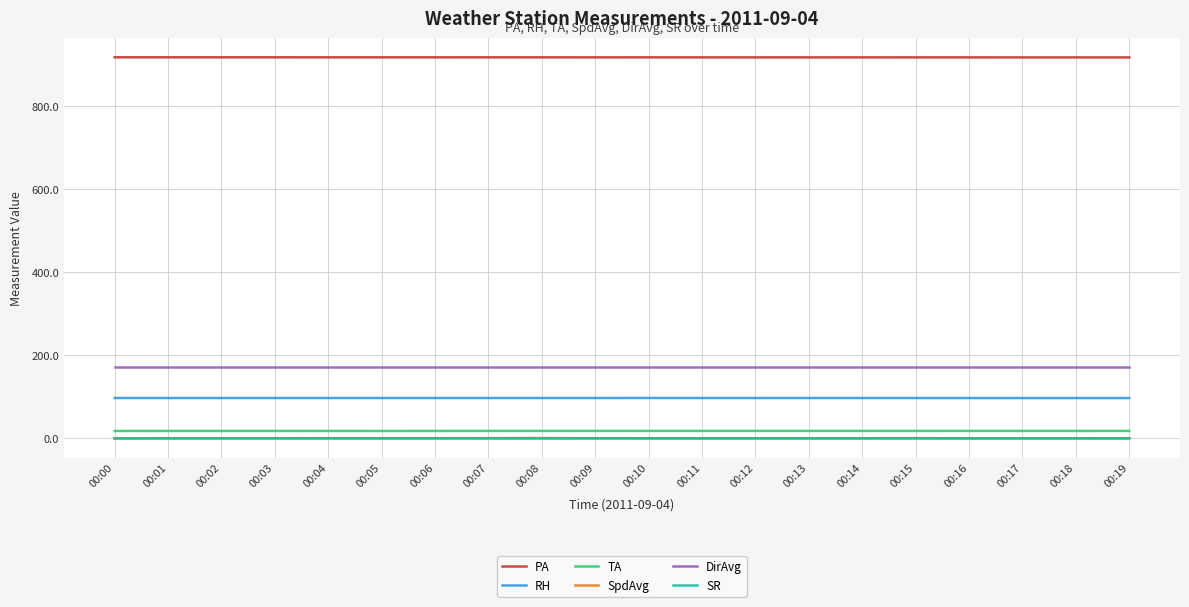

How many lines are shown in the chart?

6